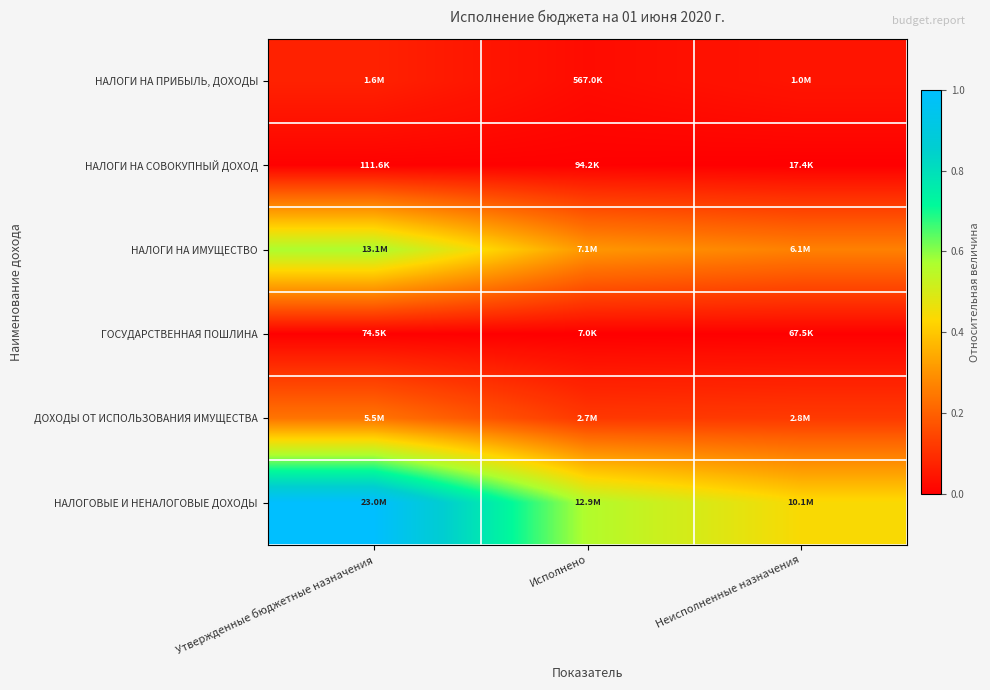

List the series in order of their peak value, lowest first.

ГОСУДАРСТВЕННАЯ ПОШЛИНА, НАЛОГИ НА СОВОКУПНЫЙ ДОХОД, НАЛОГИ НА ПРИБЫЛЬ, ДОХОДЫ, ДОХОДЫ ОТ ИСПОЛЬЗОВАНИЯ ИМУЩЕСТВА, НАЛОГИ НА ИМУЩЕСТВО, НАЛОГОВЫЕ И НЕНАЛОГОВЫЕ ДОХОДЫ